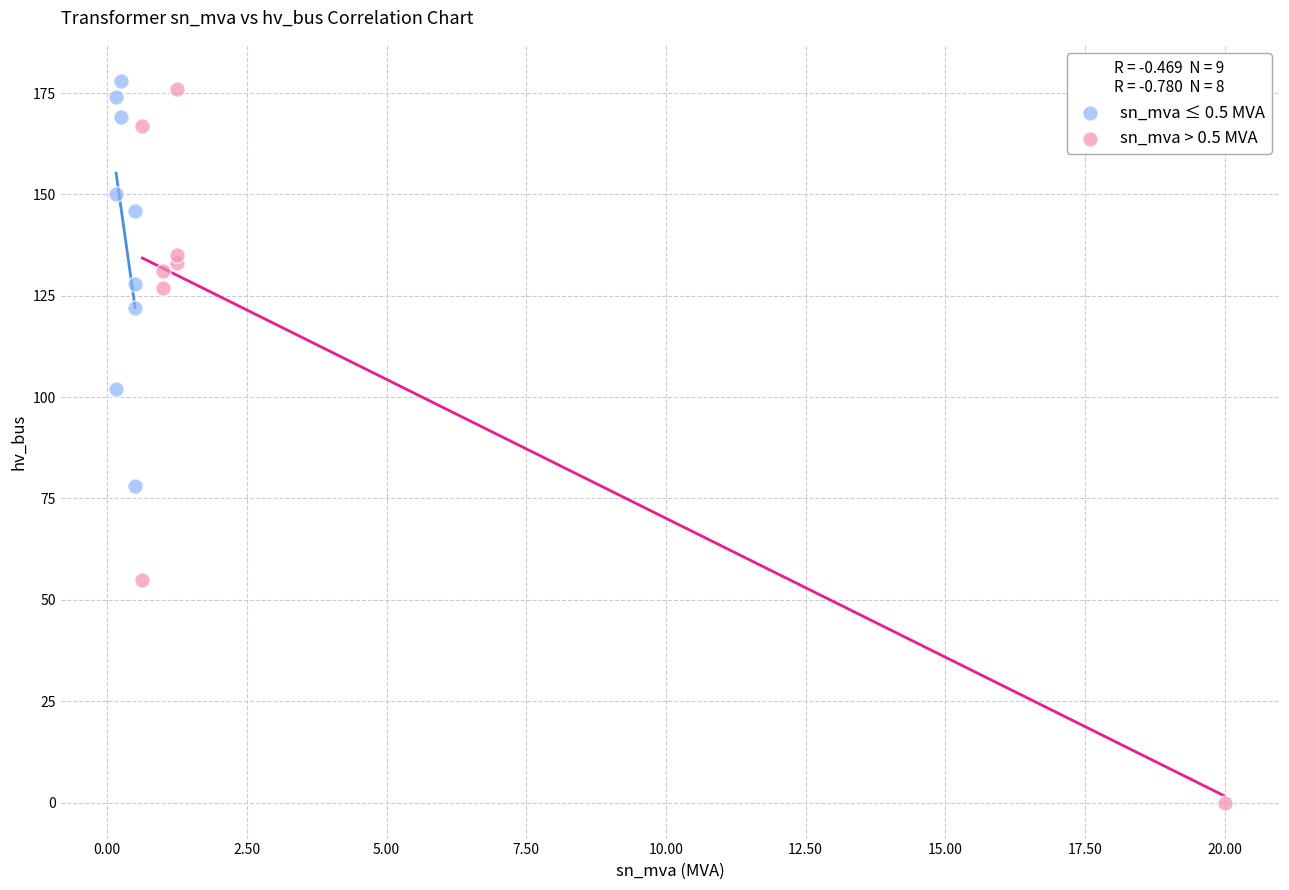

Which series contains the lowest Y value?

sn_mva > 0.5 MVA